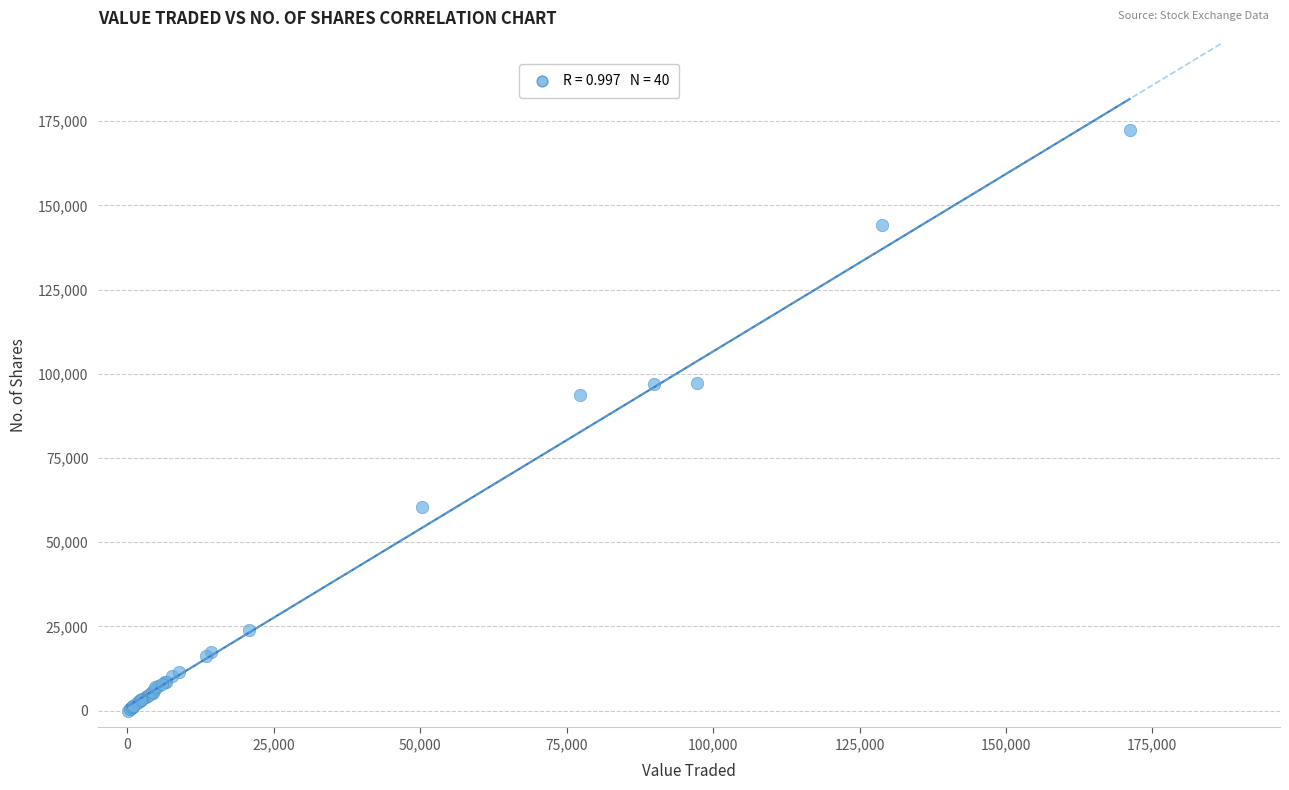

What Y value in the scatter plot is closest to 86129?

93755